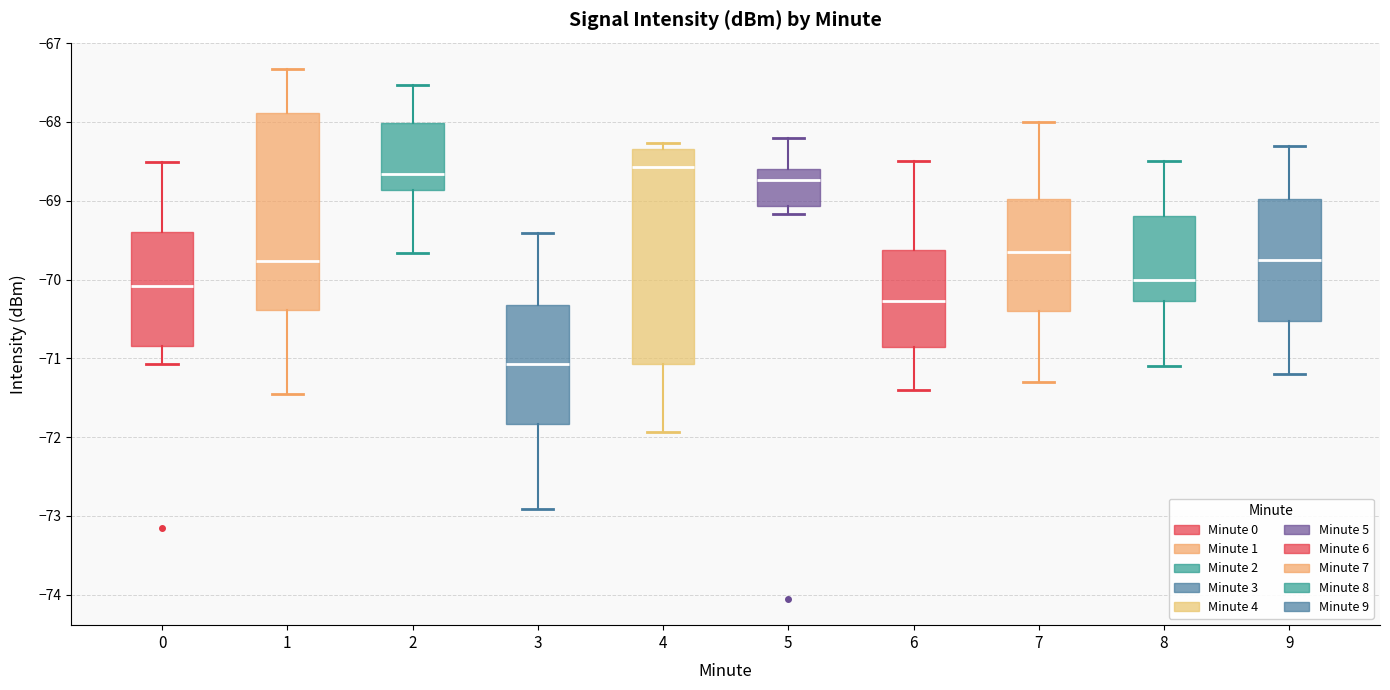

Comparing the boxes themselves (not the whiskers), which one is the tallest?

4